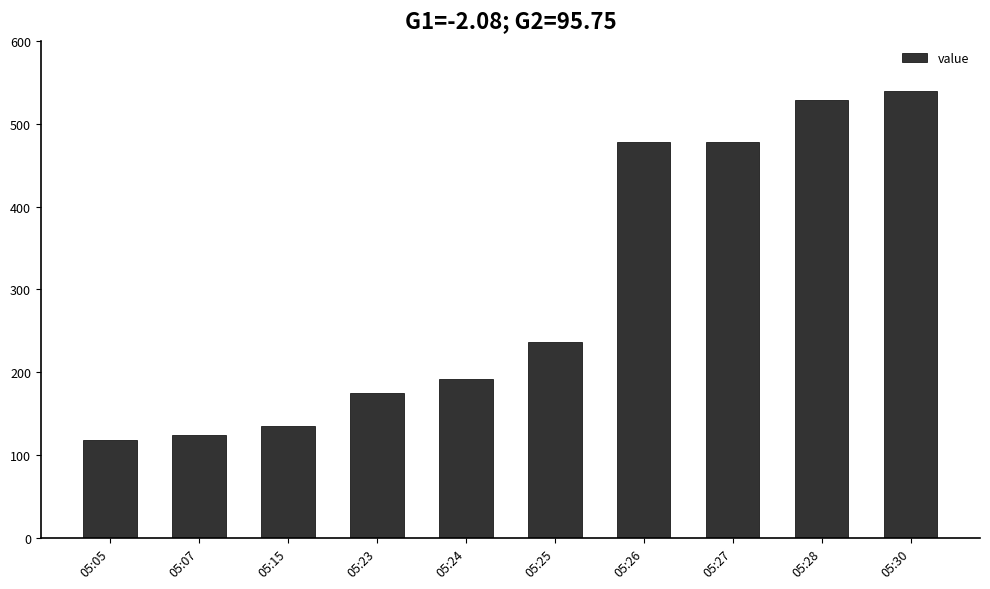

Which has a higher value, 05:23 or 05:15?

05:23